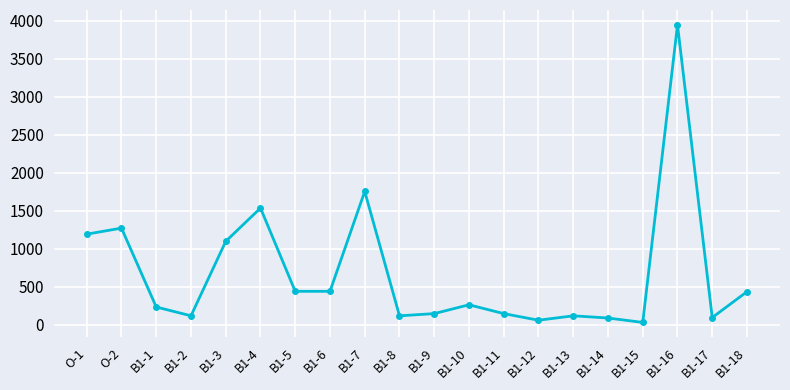

What is the difference between the values at B1-4 and B1-12?

1476.7